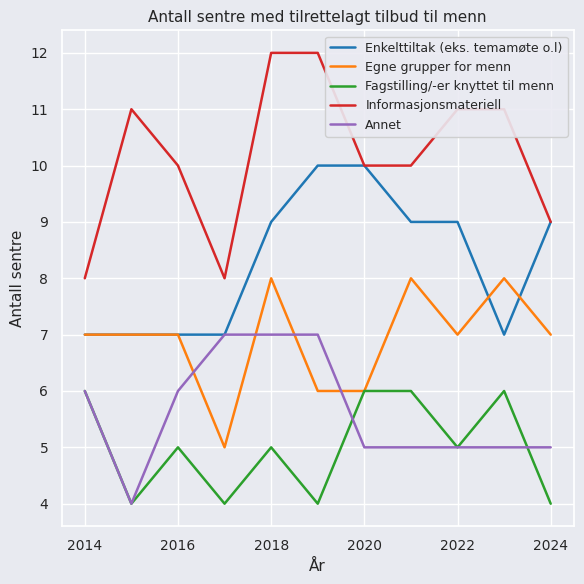

Which series has the largest total across all categories?

Informasjonsmateriell